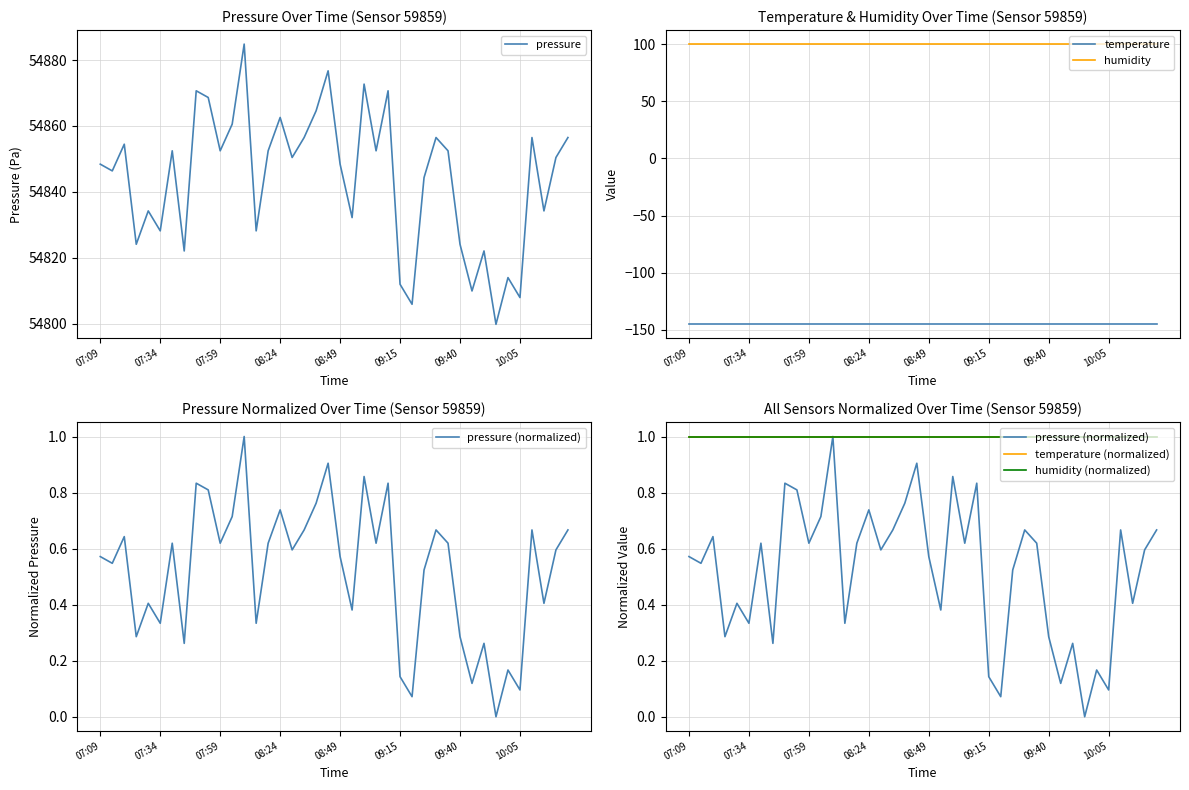

Which series has the largest total across all categories?

pressure